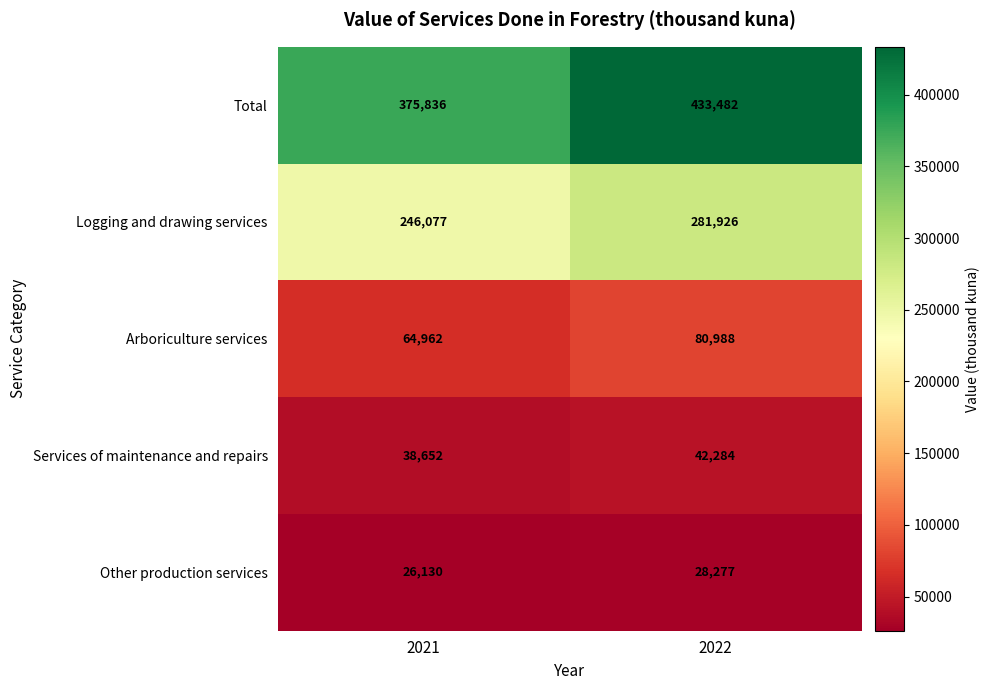

True or false: Services of maintenance and repairs has a value of 38652 at 2021.

True